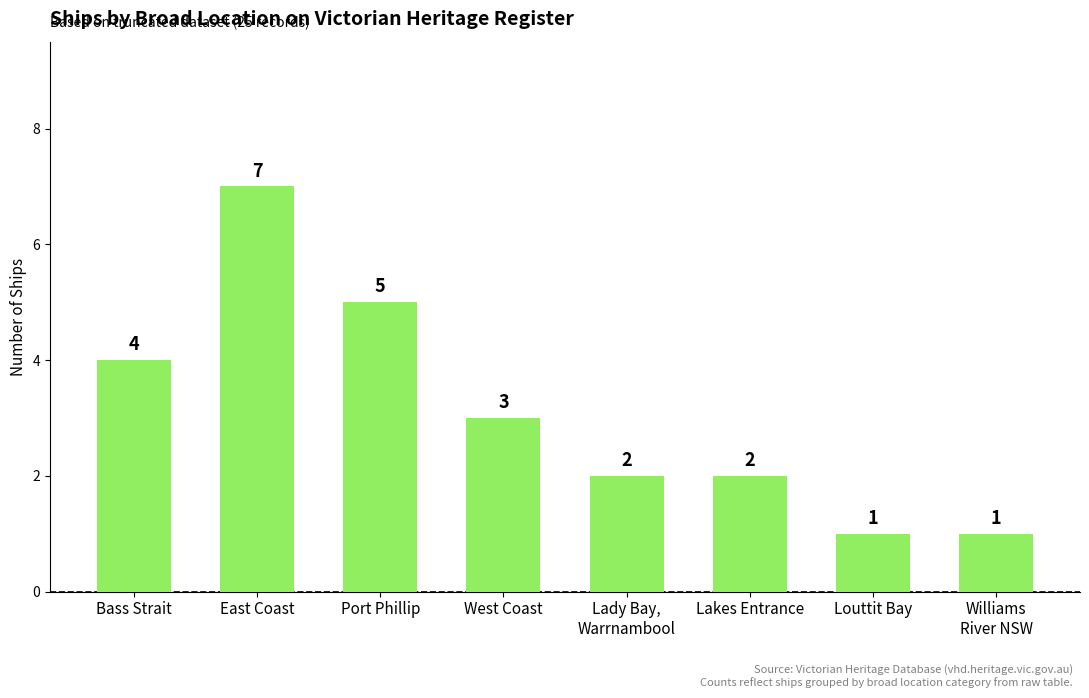

What is the difference between the second highest and second lowest values?

4